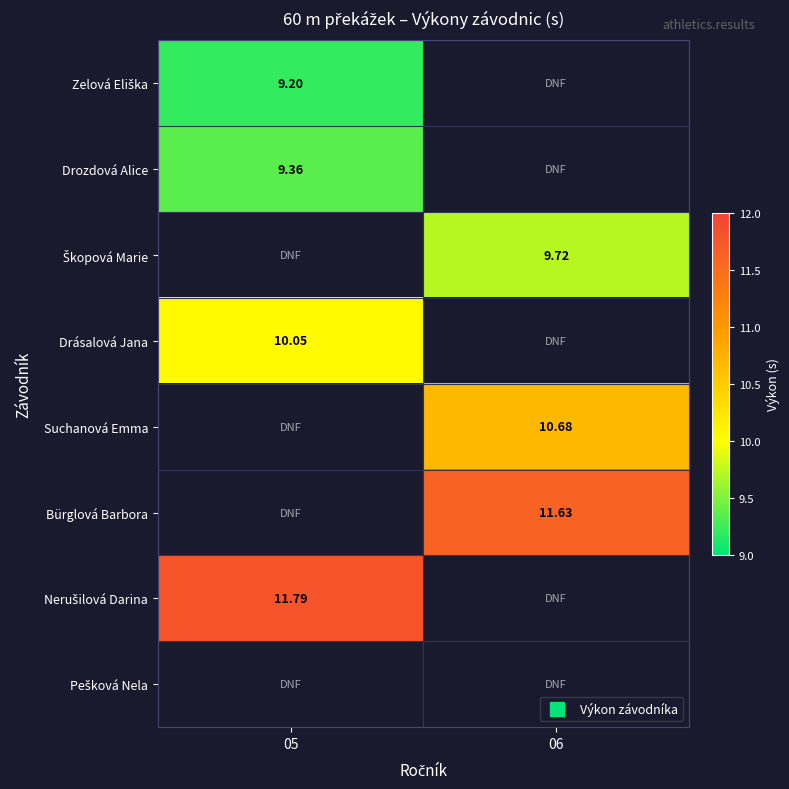

Between 06 and 05, which is larger?

05